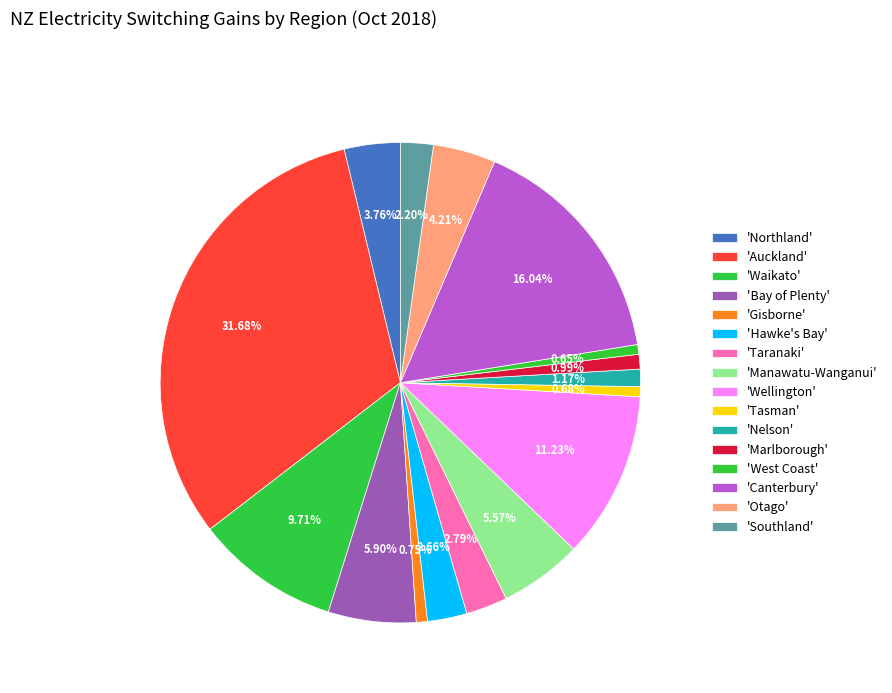

Count the number of slices in the pie.

16